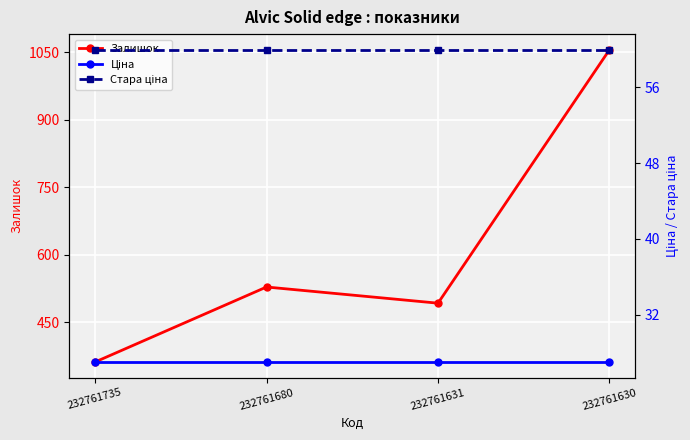

What is the total value across all series at 232761680?

615.0